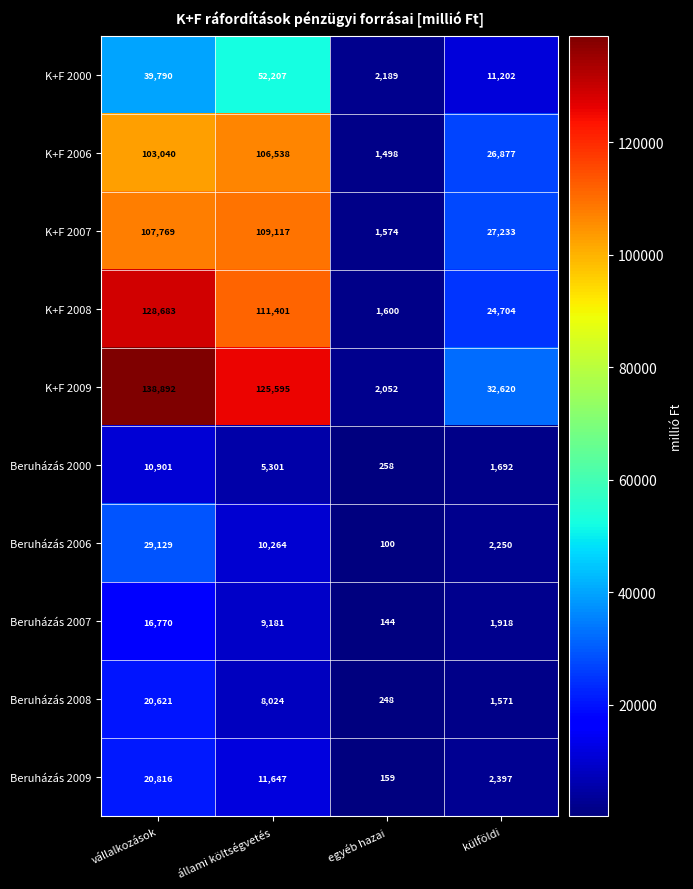

Which label corresponds to the smallest value in the chart?

egyéb hazai